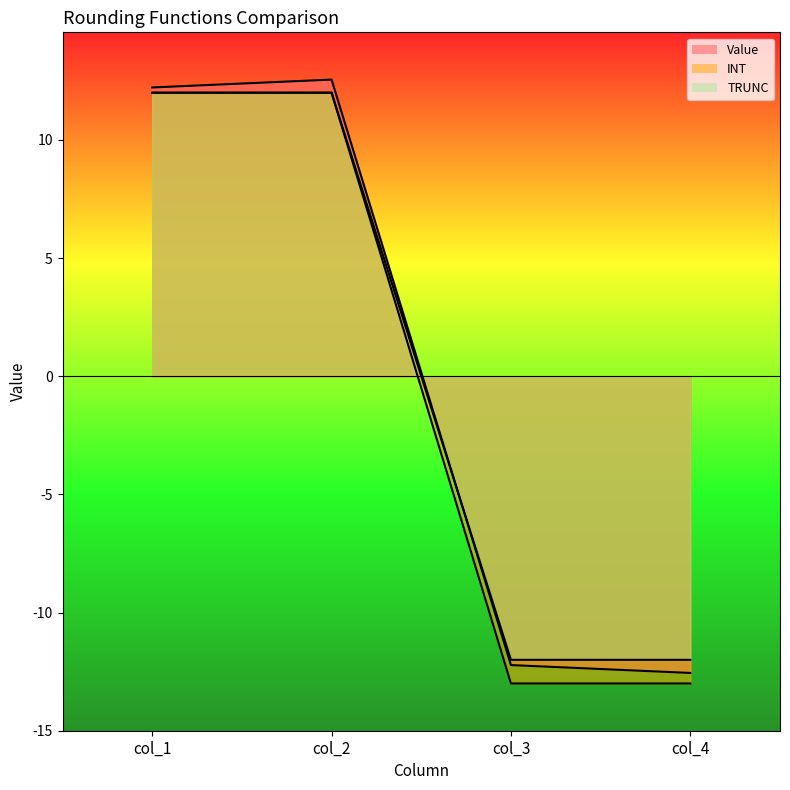

True or false: Value has more than 1 interior local peaks.

False